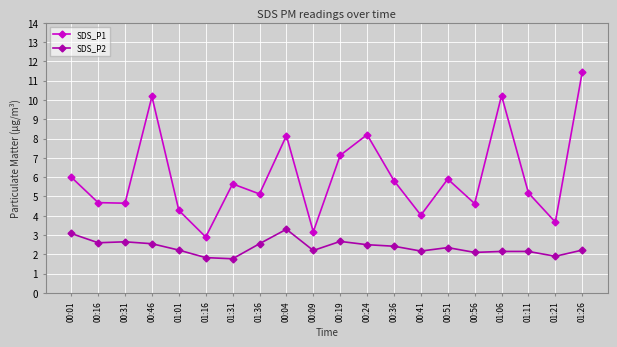

What is the lowest value of the SDS_P2 series?

1.8